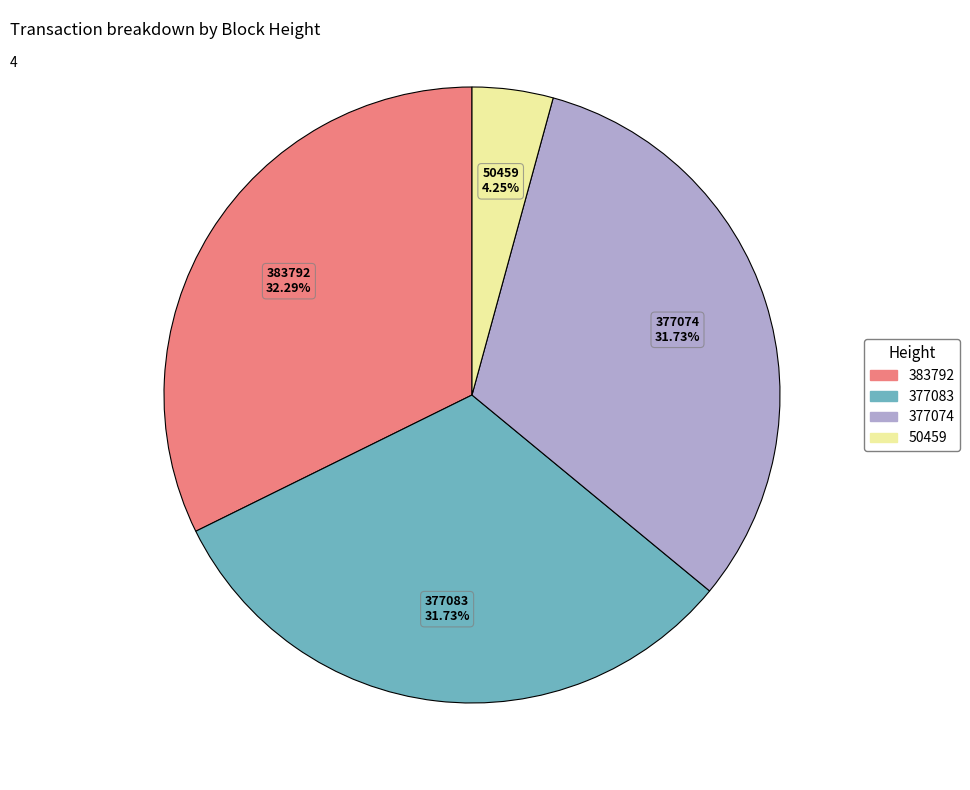

Approximately how many times larger is the value at 377074 compared to 383792?

1.0